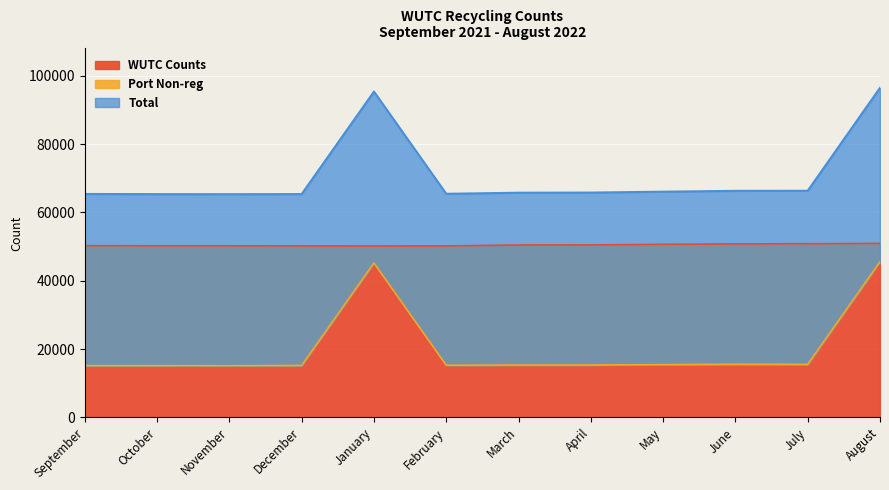

What is the total value across all series at April?

131556